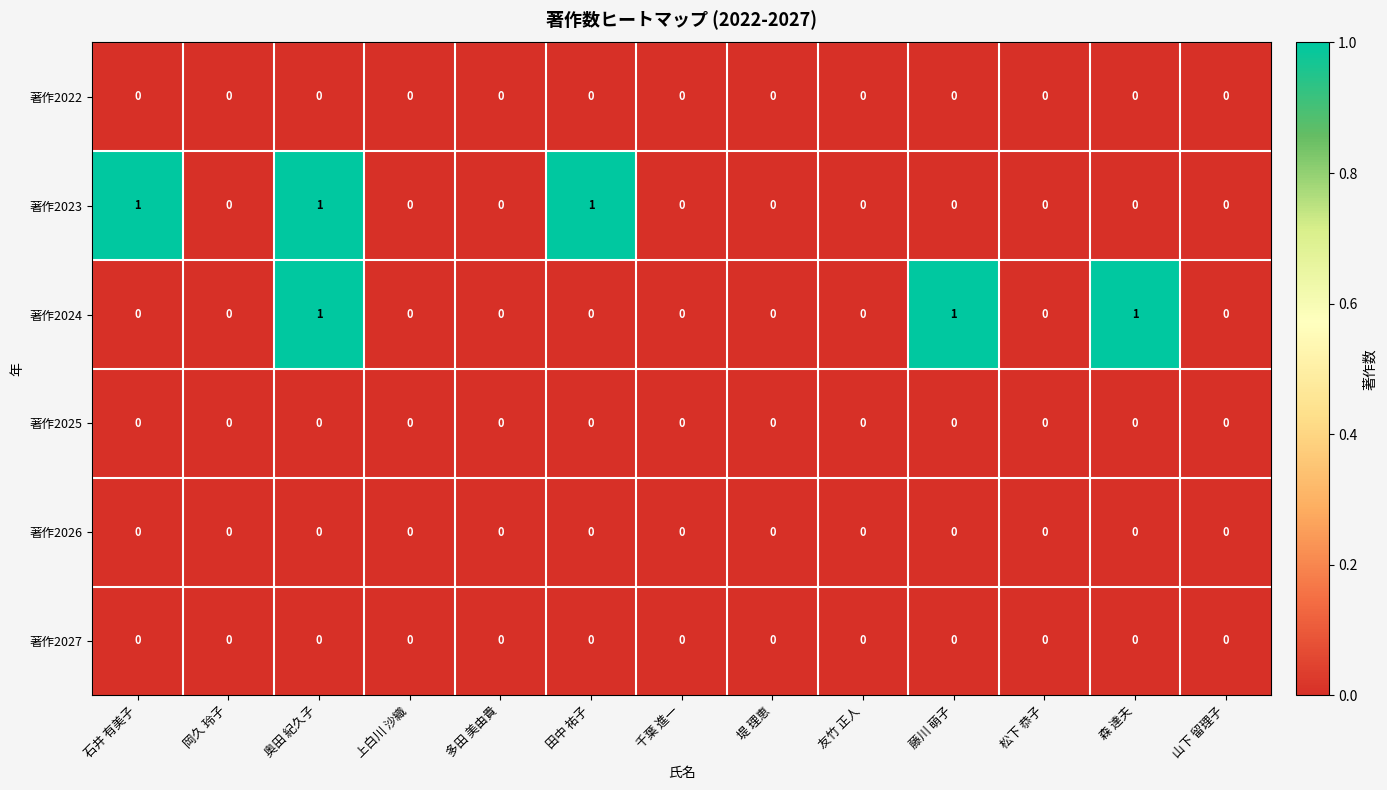

The value of 著作2024 at 森 達夫 is 1. True or false?

True